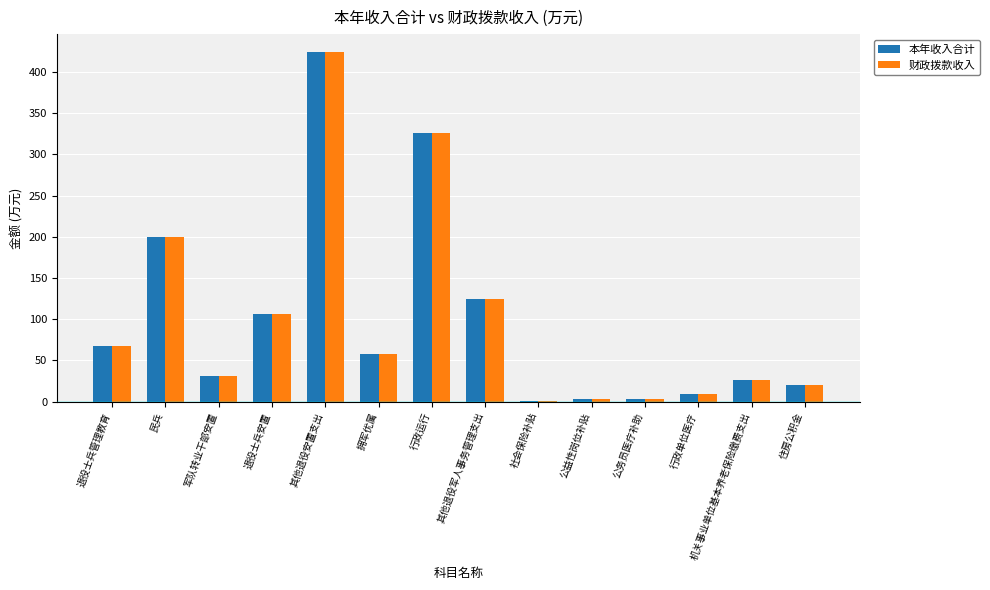

At which label is 财政拨款收入 closest to 212?

民兵